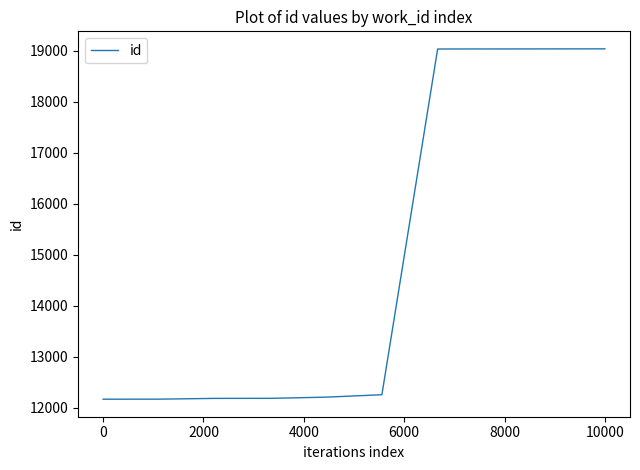

What is the minimum value shown in the chart?

12170